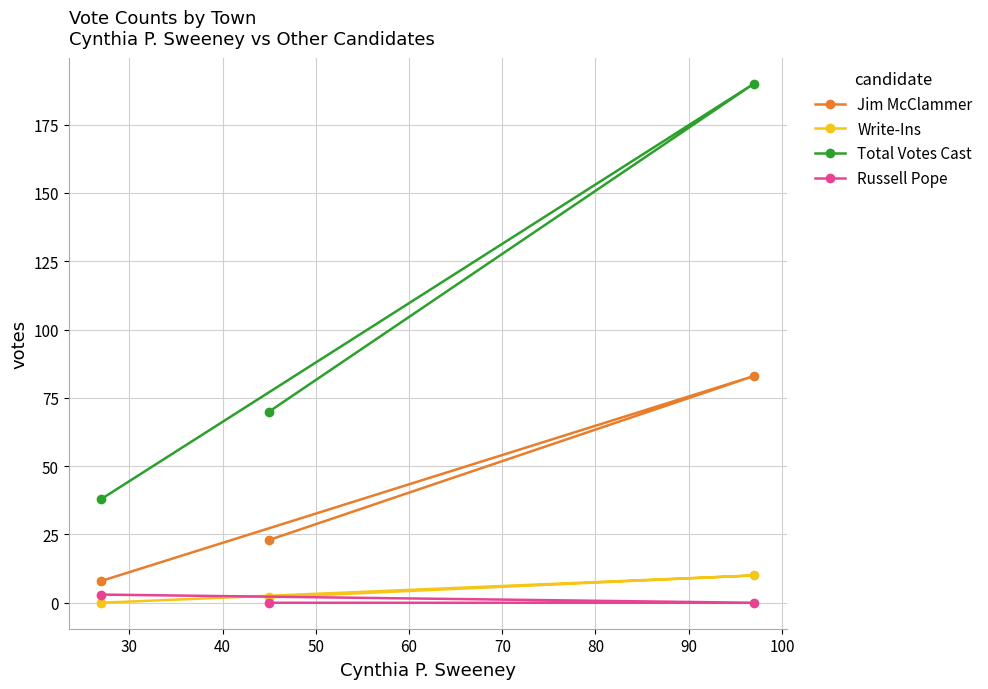

What are all the series names shown in the legend?

Jim McClammer, Write-Ins, Total Votes Cast, Russell Pope